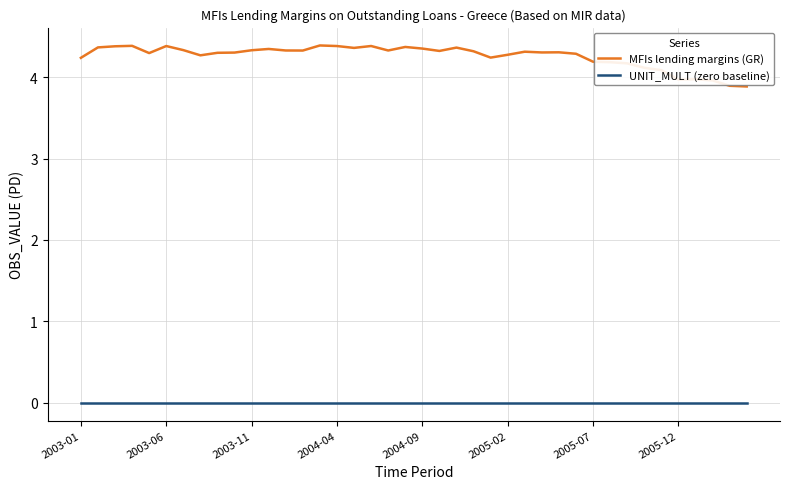

True or false: MFIs lending margins (GR) and UNIT_MULT (zero baseline) intersect in this chart.

False